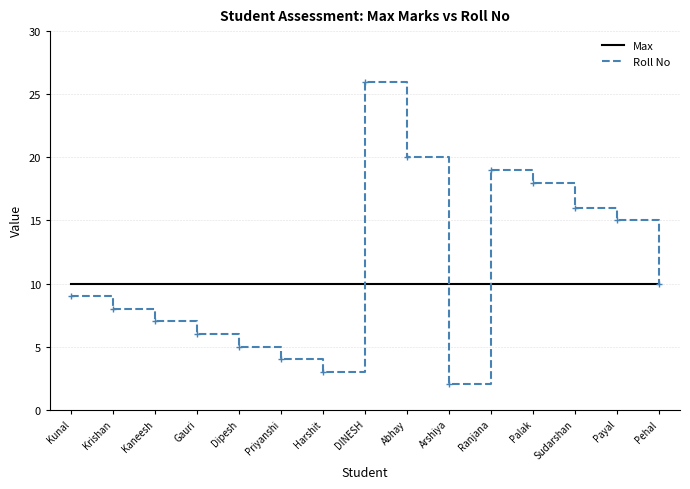

Which category has the highest value across all series?

DINESH